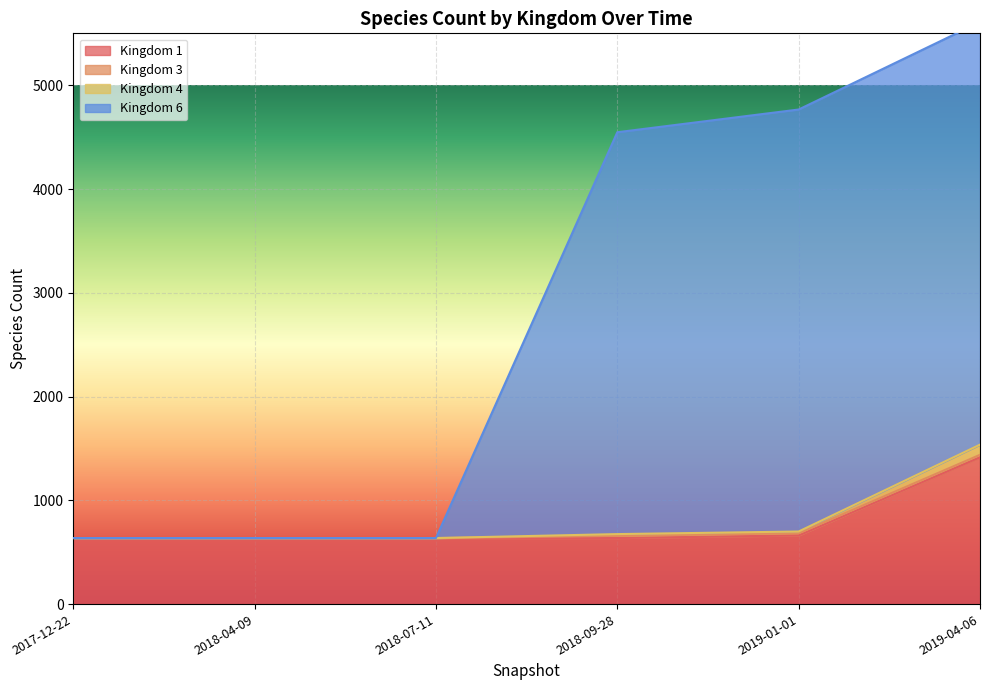

How many categories are shown in the chart?

6